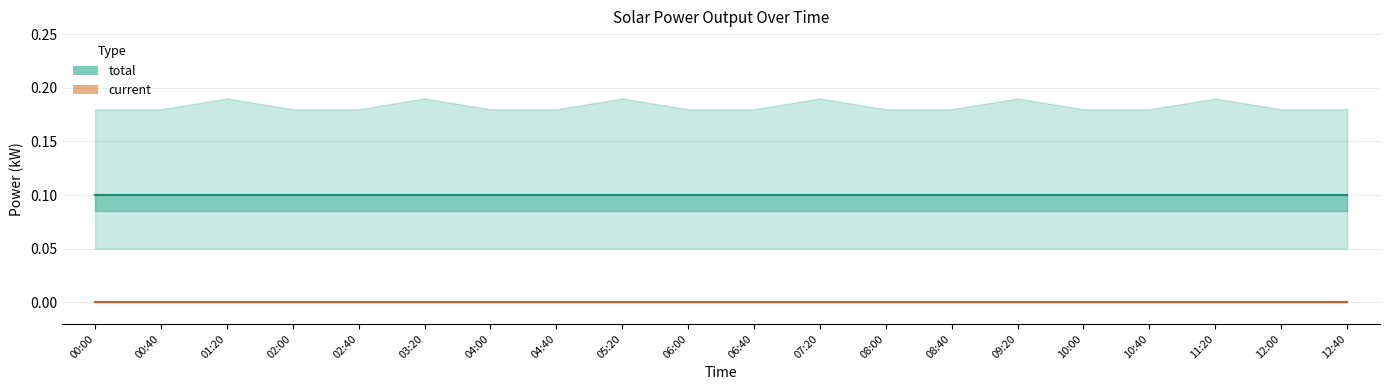

Is the value of total at 04:40 greater than the value of current at 09:20?

Yes